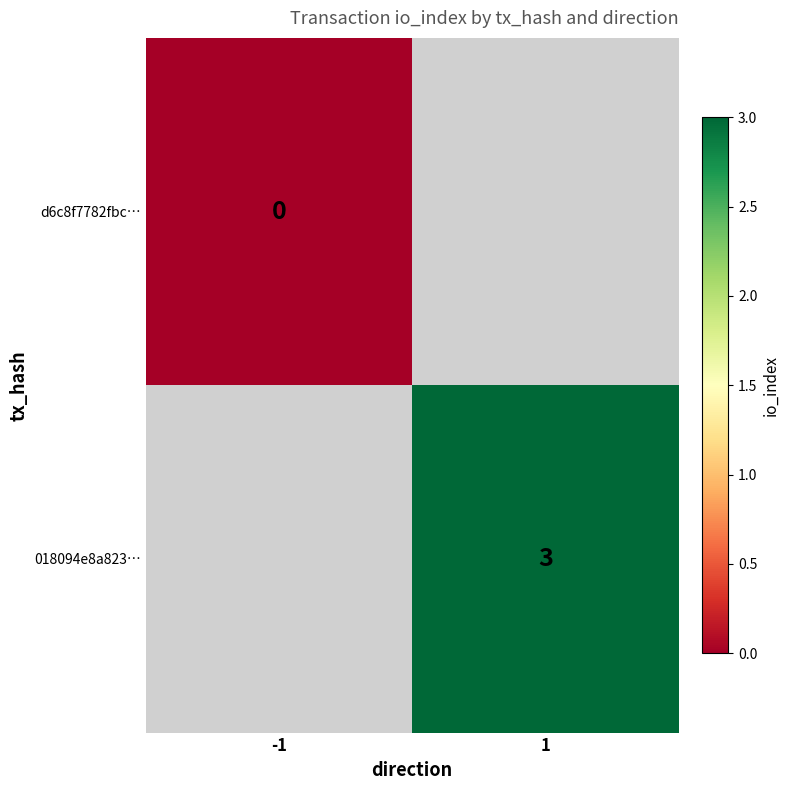

At how many categories does at least one series exceed 0?

1